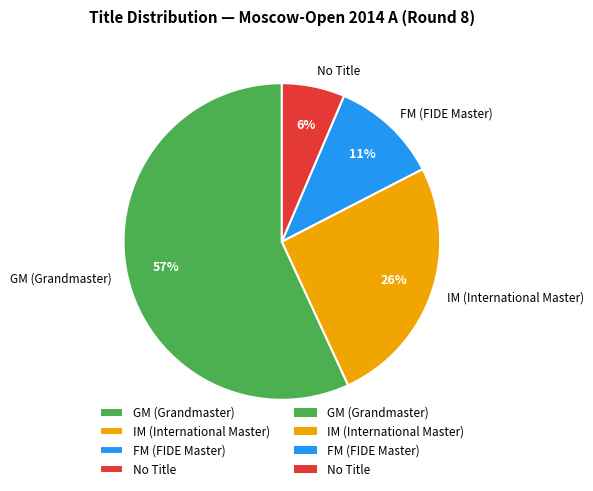

Is it true that FM (FIDE Master) is 2% of the pie?

False